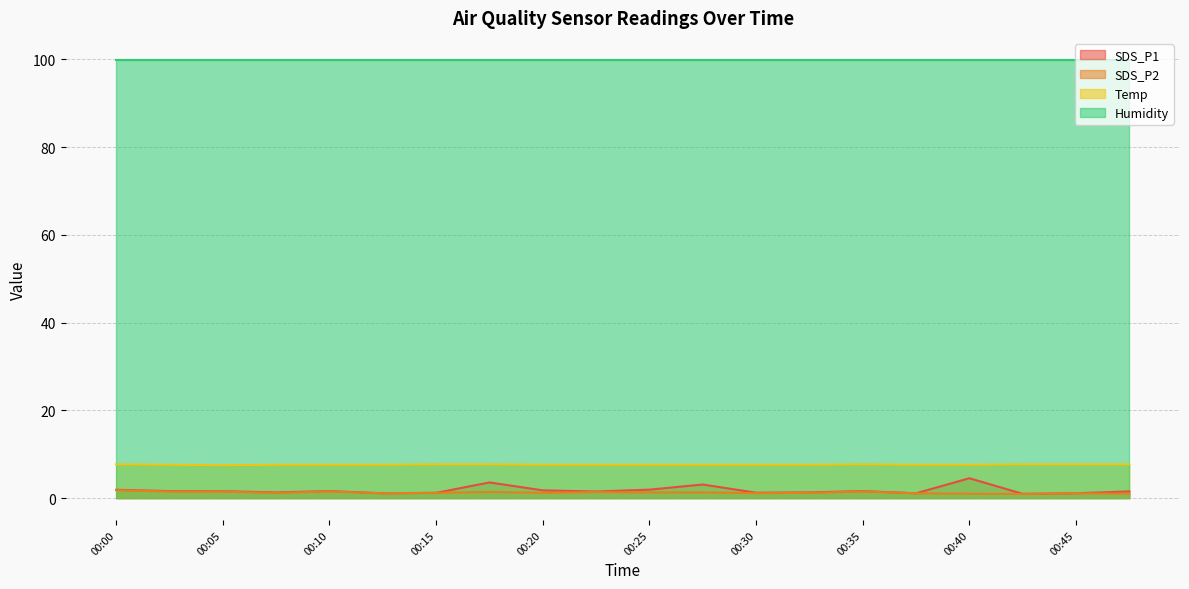

What are all the series names shown in the legend?

SDS_P1, SDS_P2, Temp, Humidity